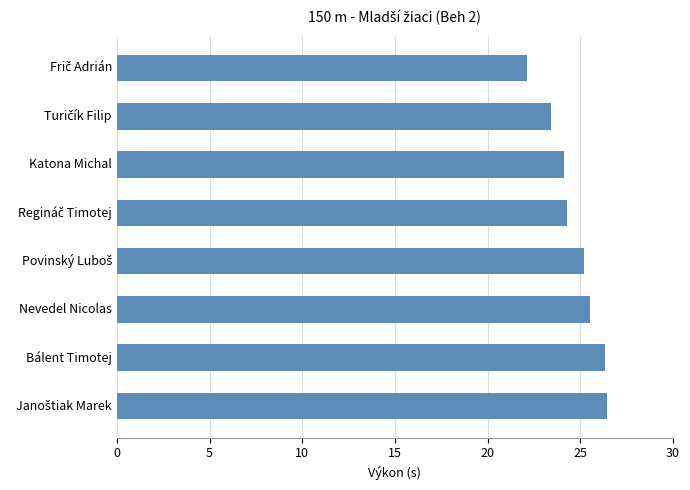

What is the smallest value displayed?

22.1